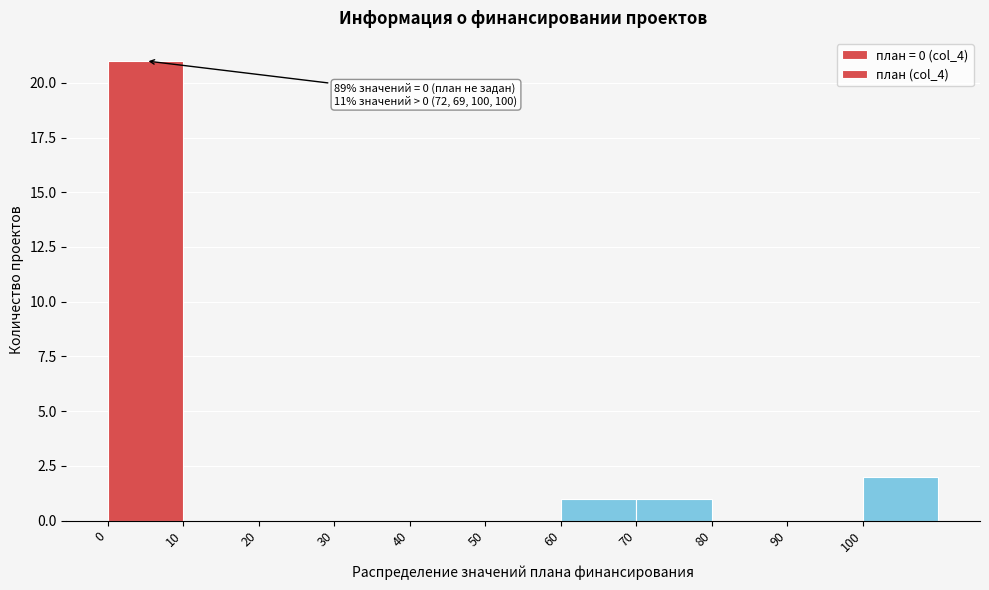

Over which range of the x-axis is the bar tallest?

0 to 10